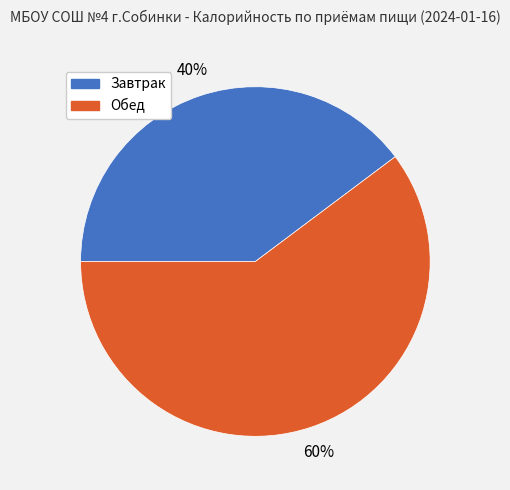

True or false: Завтрак accounts for 31% of the total.

False